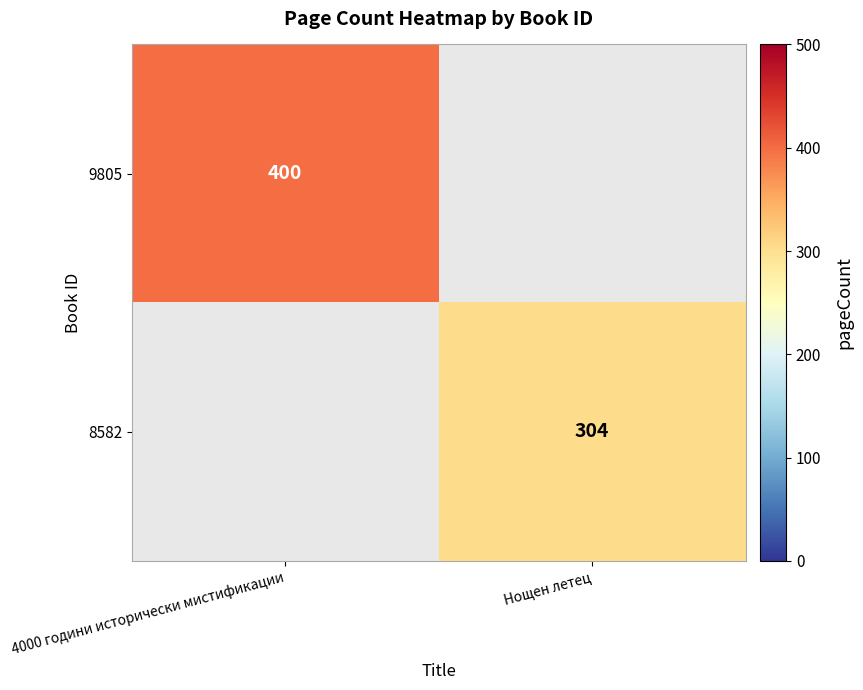

True or false: 8582 has a value of 139 at Нощен летец.

False